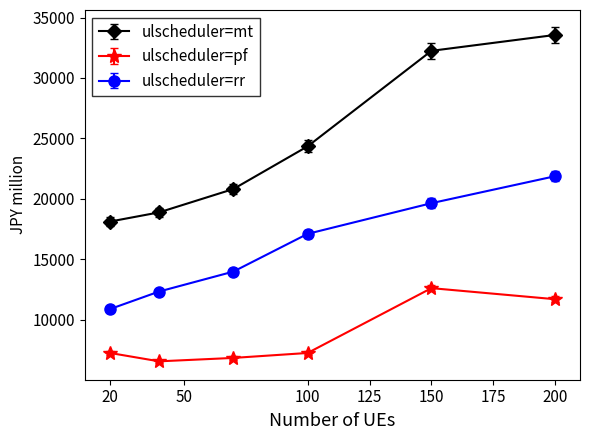

What is the maximum value for ulscheduler=rr?

21871.0